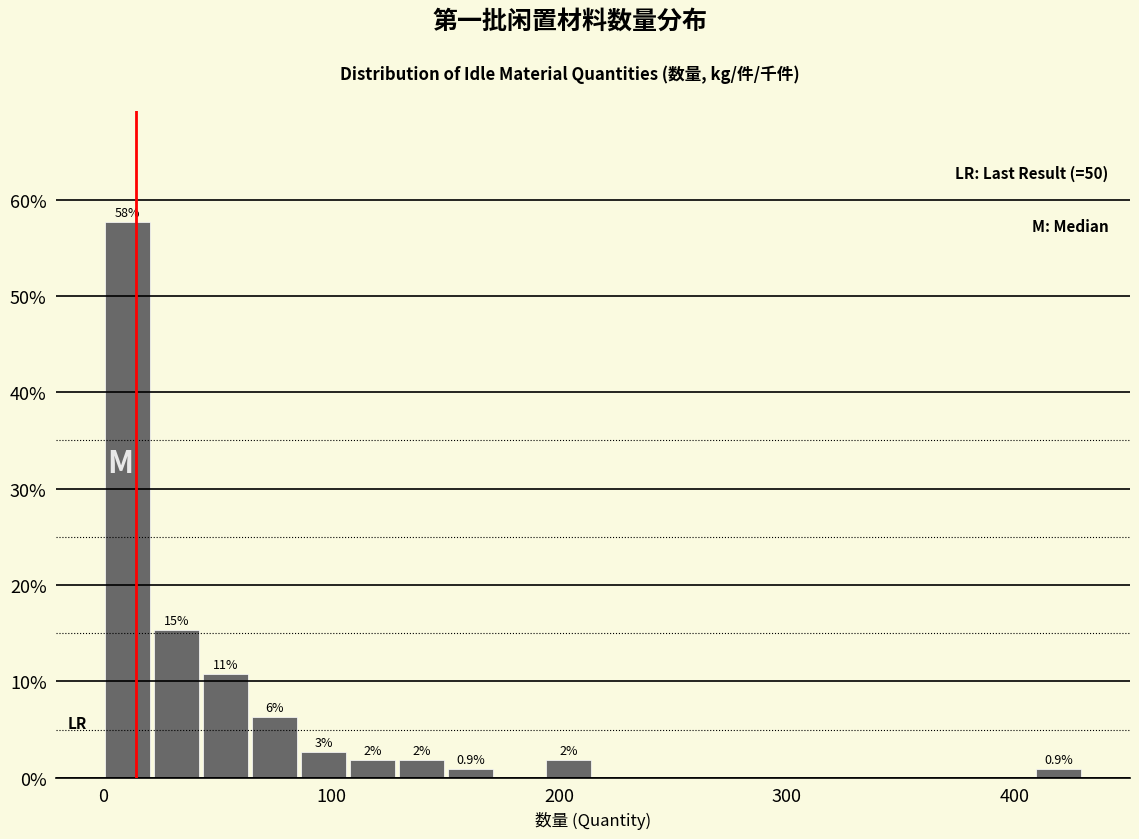

Read against the x-axis, roughly where is the centre of the tallest bar?

10